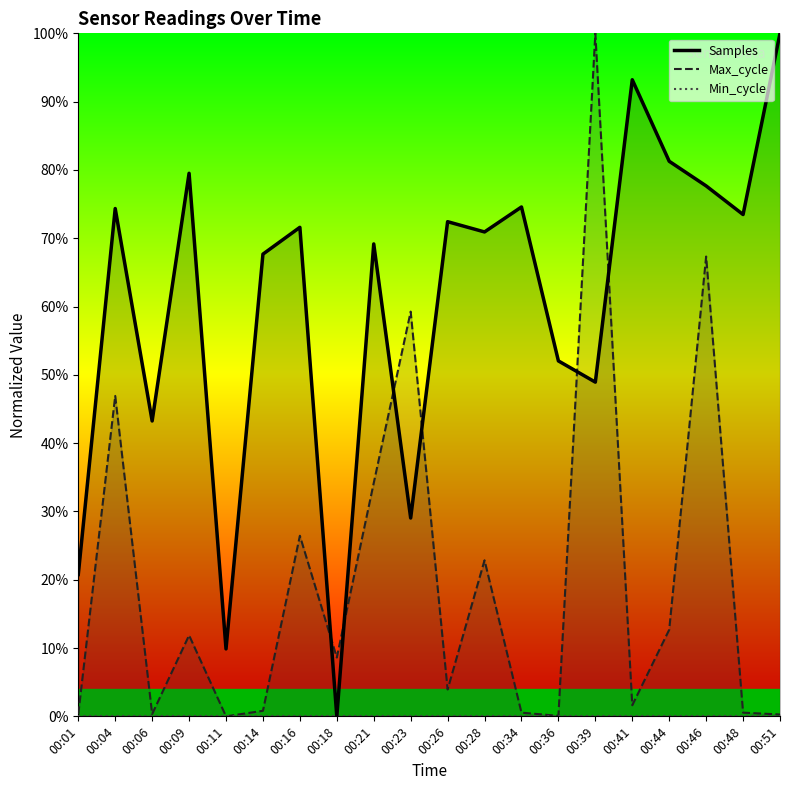

How many values in the Max_cycle series exceed 0?

19